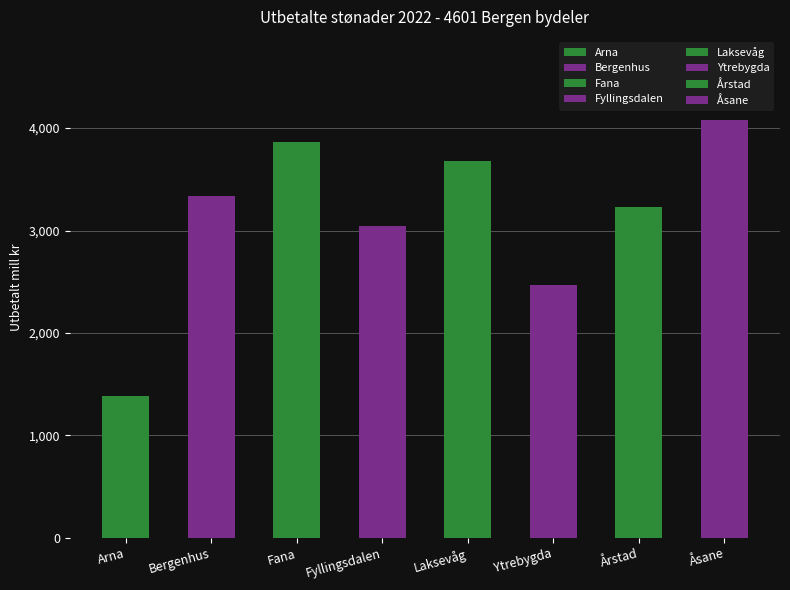

Does the chart contain any negative values?

No